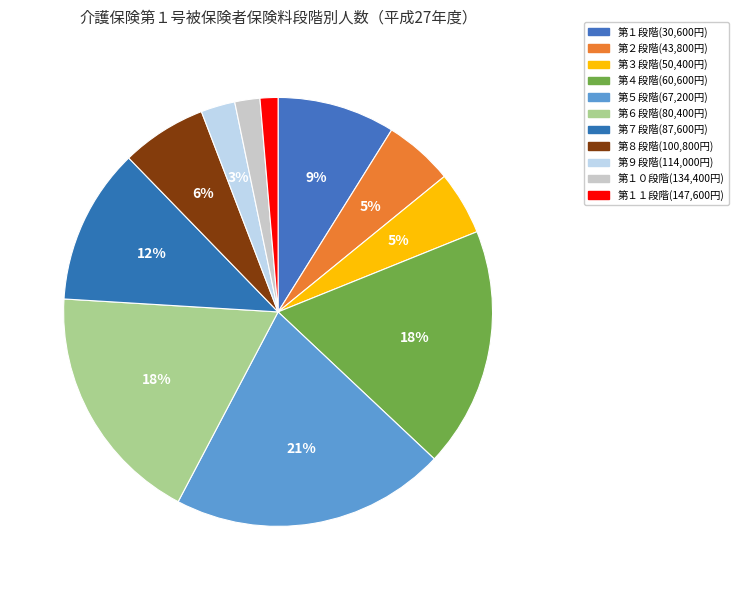

Is 第３段階(50,400円) the majority of the pie?

No